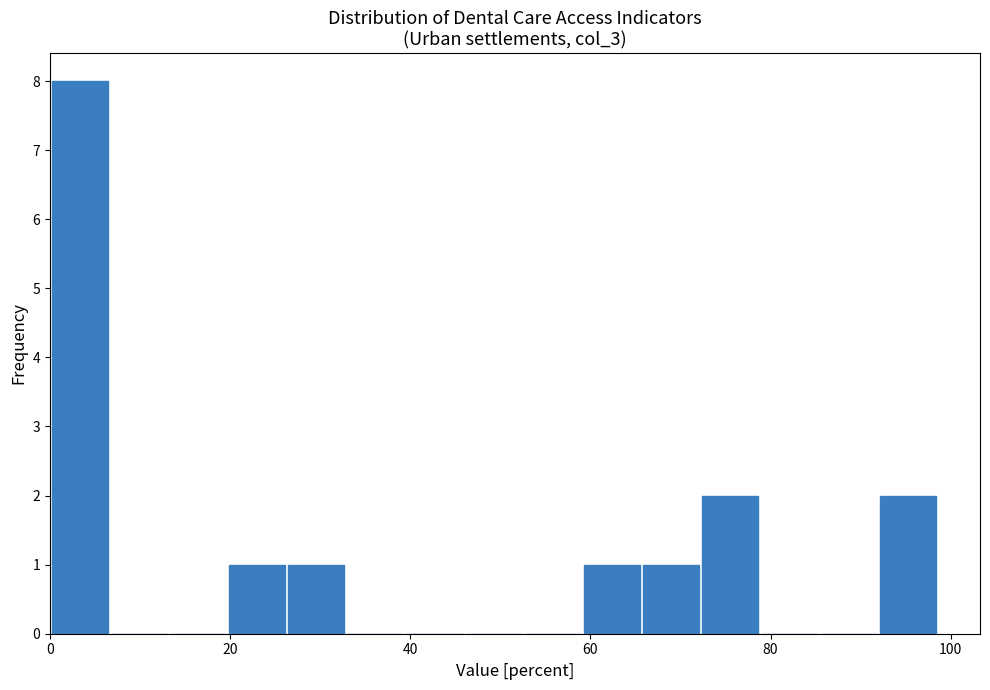

Around what value on the x-axis is the tallest bar? Give the approximate position of its centre, as read against the axis.

4